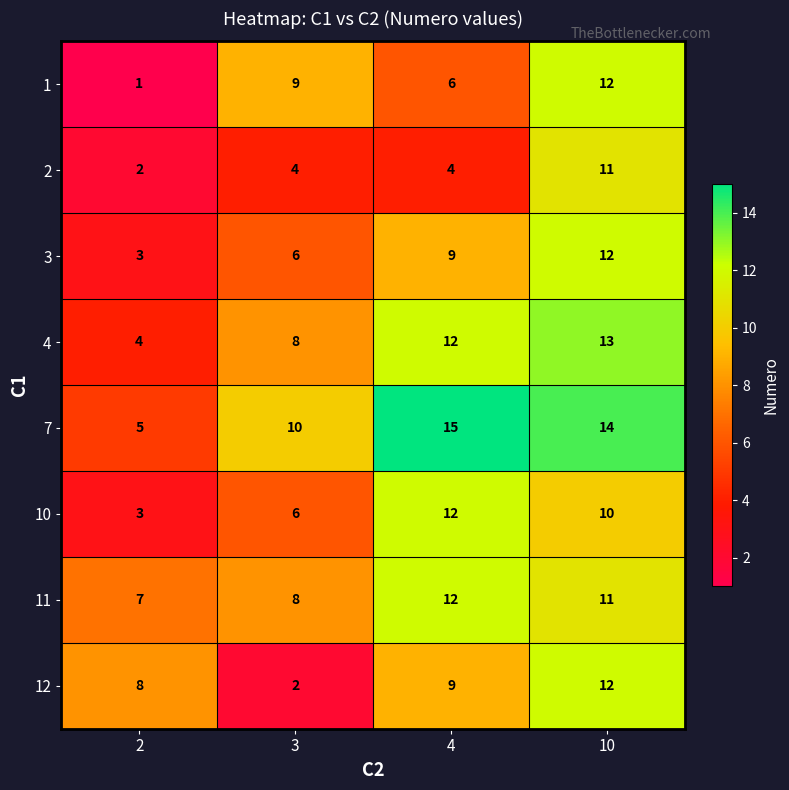

Read the 12 value at 4, to the nearest 10.

10